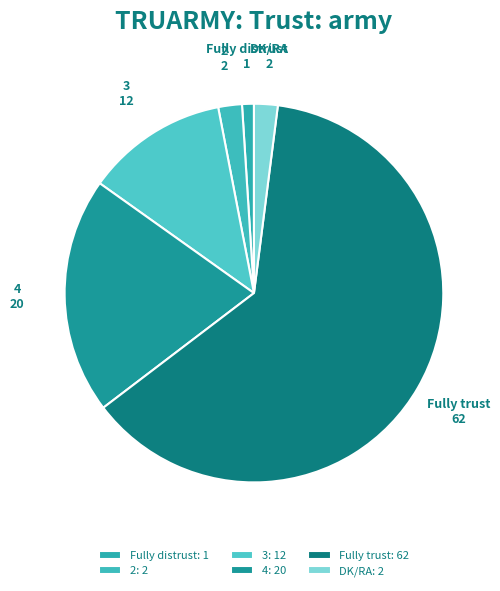

Is the sum of Fully distrust and 4 greater than half?

No